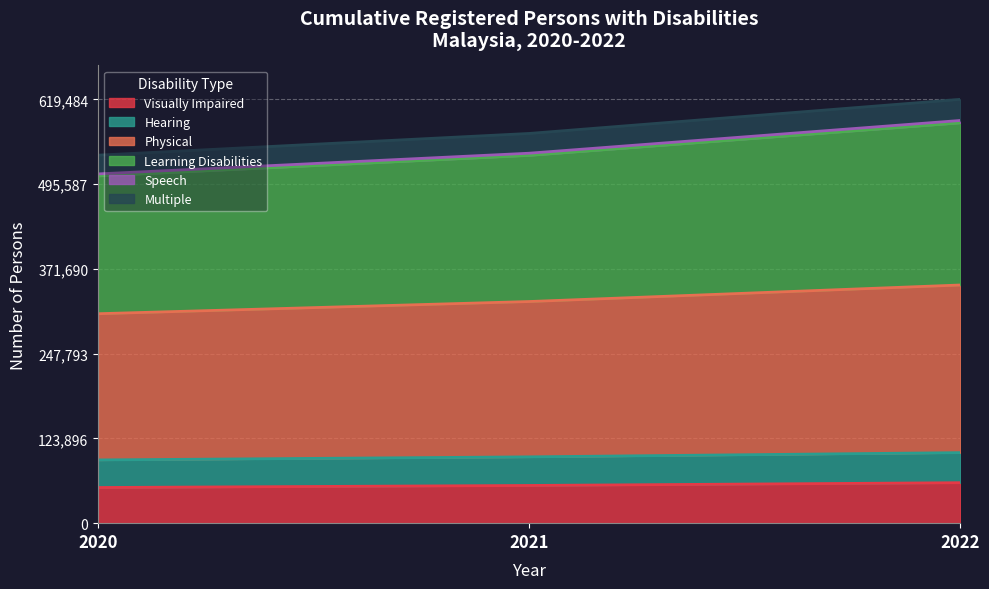

What is the sum of all Learning Disabilities values?

1630148